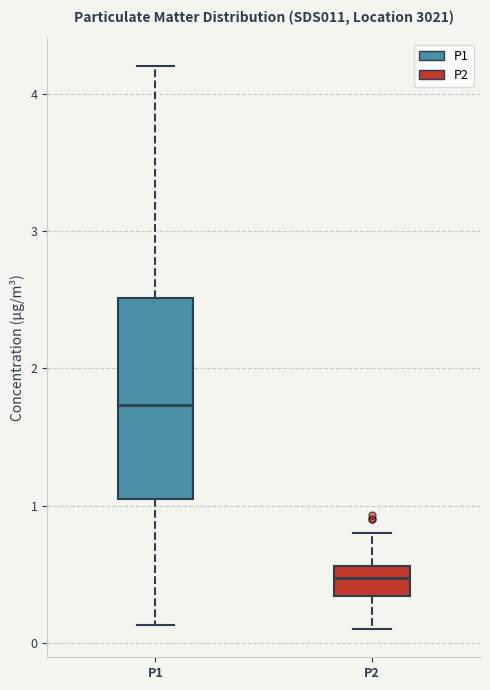

Where is the upper edge of the box for P1 on the y-axis? The values are not printed on the chart, so give them approximately, as read against the axis.

2.5